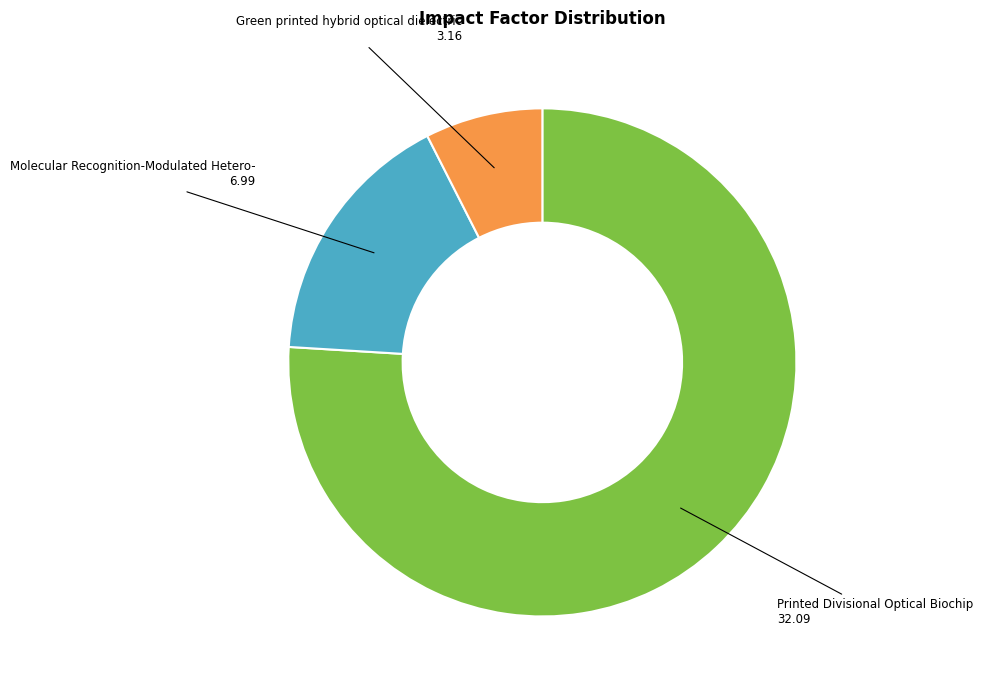

Which slice is the smallest?

Green printed hybrid optical dielectric